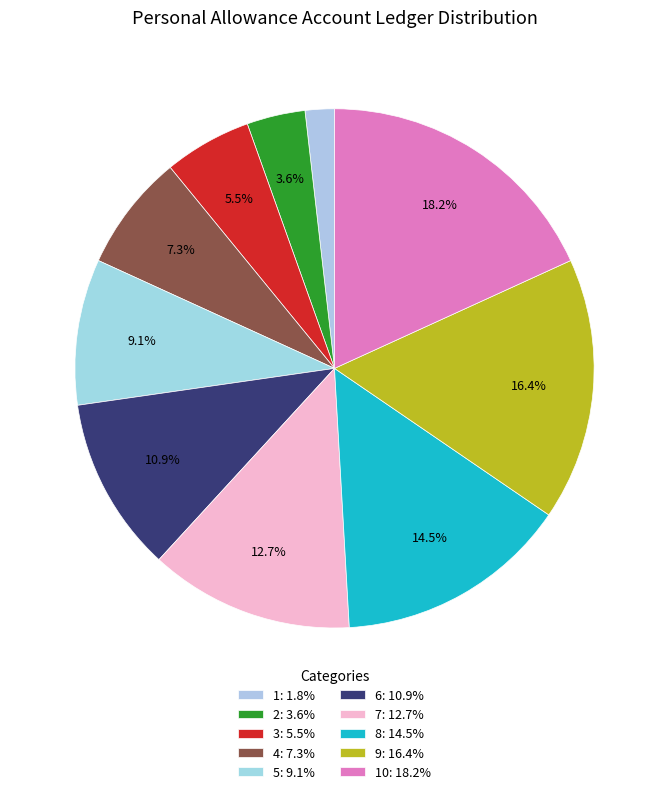

How many slices are in this pie chart?

10